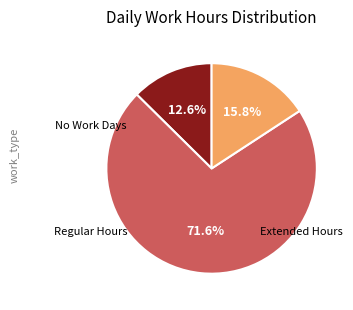

Does any single category account for the majority?

Yes